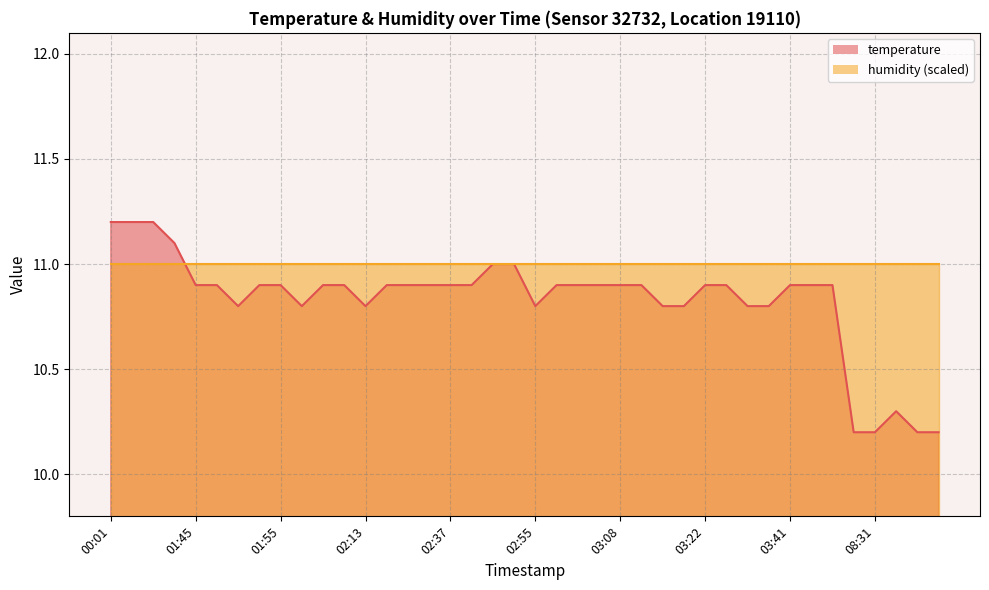

Read the value at 01:47.

10.9